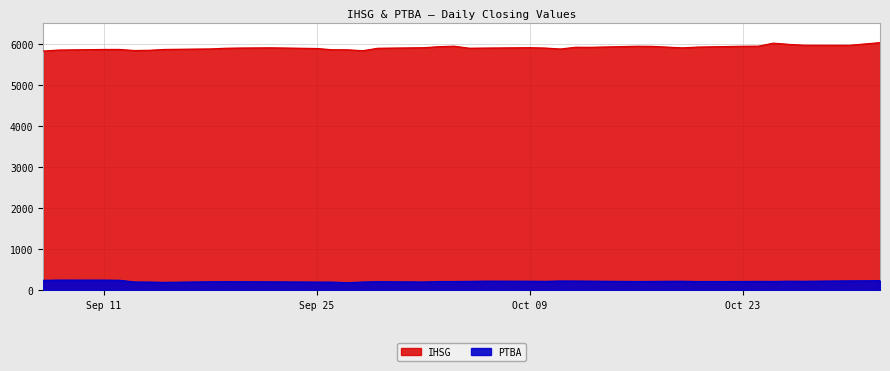

How many interior local peaks does the IHSG series have?

7